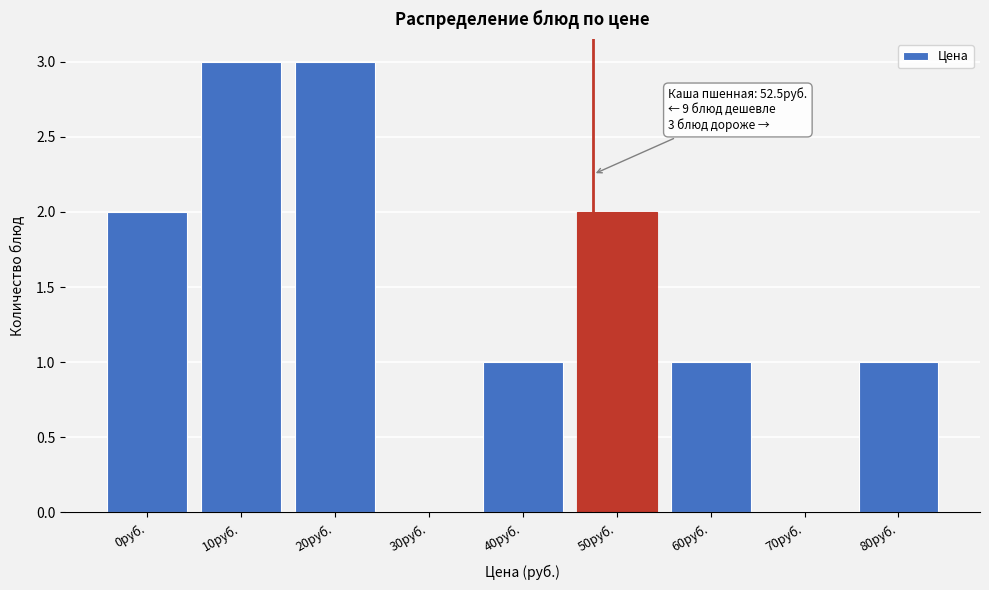

Reading right to left, list all the values displayed in this chart.

80руб.=1	70руб.=0	60руб.=1	50руб.=2	40руб.=1	30руб.=0	20руб.=3	10руб.=3	0руб.=2